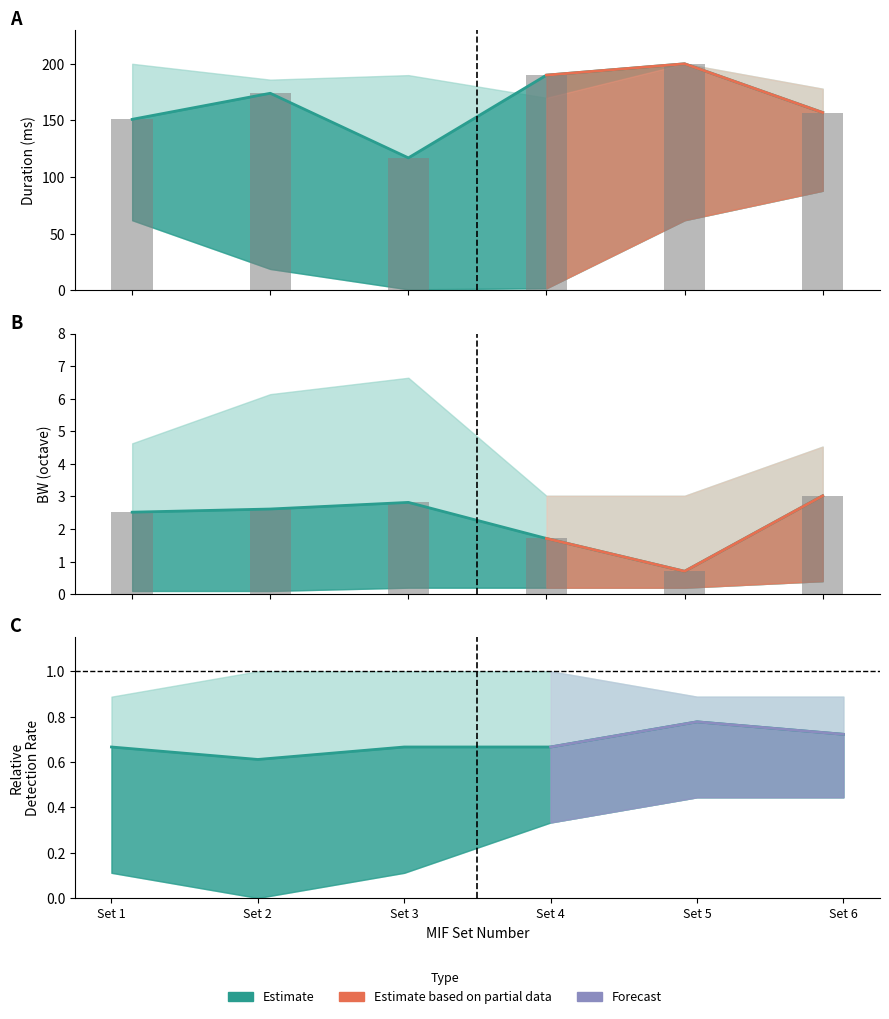

What is the value of the BW_octave bar bar at the 3rd from the left?

2.8